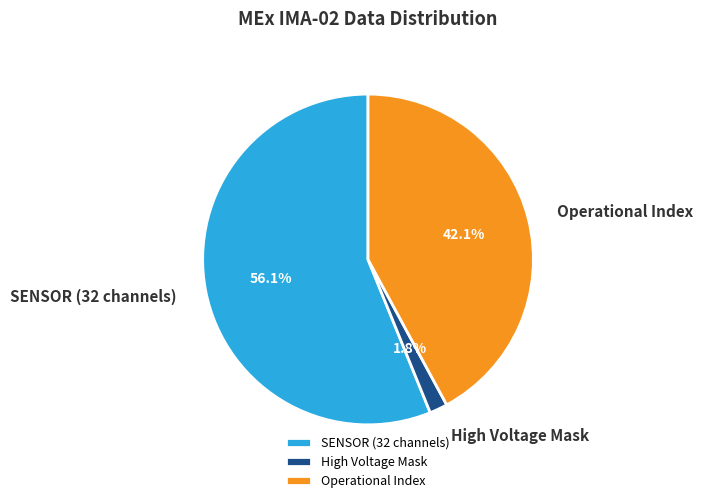

Does Operational Index represent more than half of the total?

No